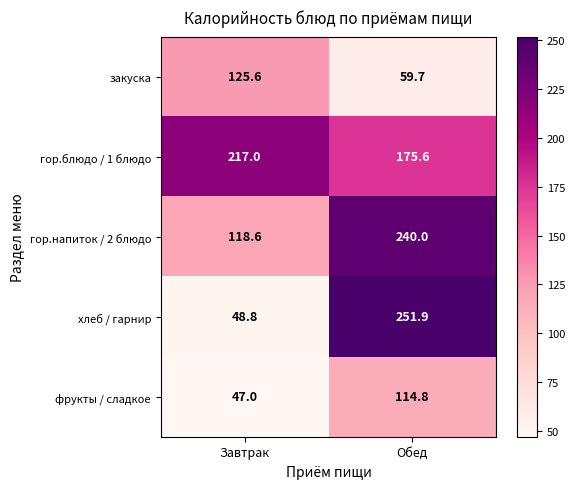

What is the spread (max minus min) of values at Завтрак?

170.0